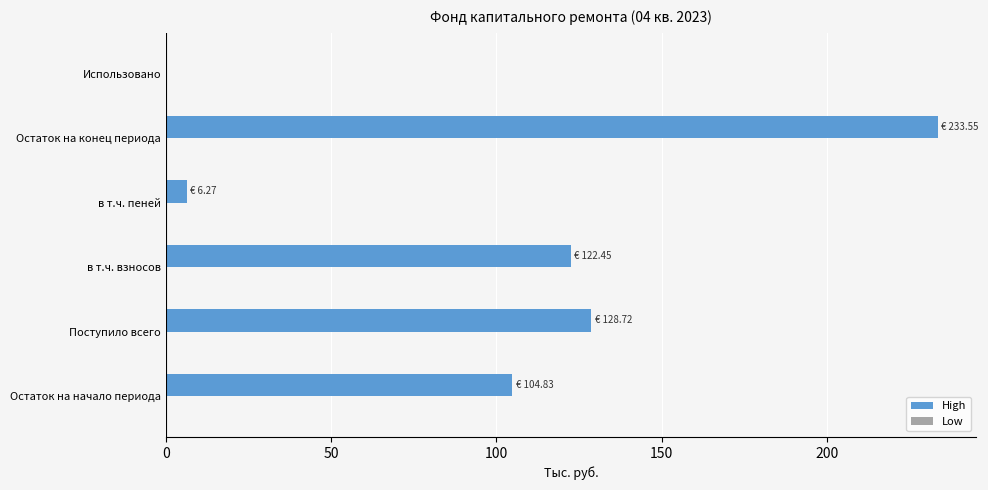

What is the sum of the values at Поступило всего and в т.ч. пеней?

135.0